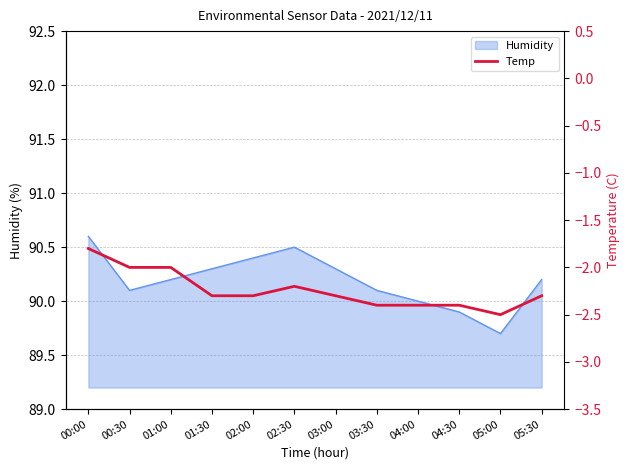

What position from the right is 01:30?

9